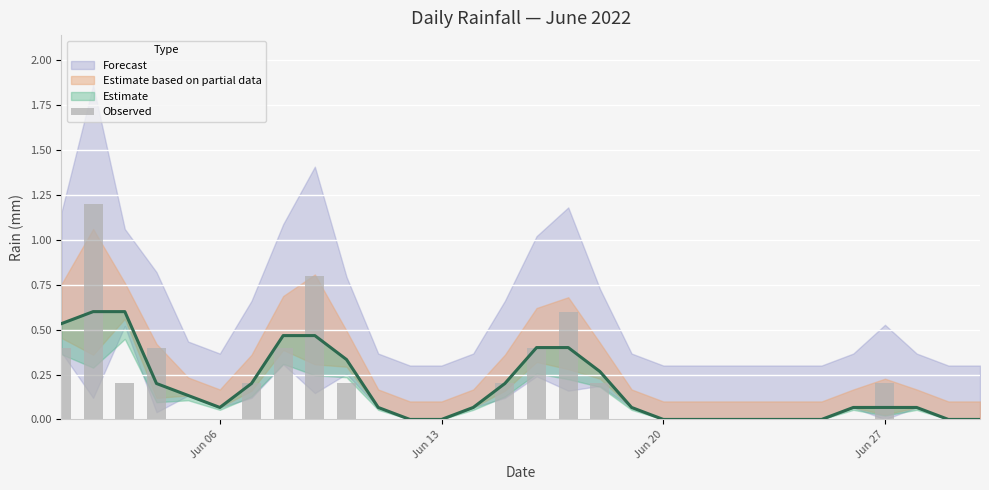

Reading left to right, list all the values displayed in this chart.

0.4	1.2	0.2	0.4	0.0	0.0	0.2	0.4	0.8	0.2	0.0	0.0	0.0	0.0	0.2	0.4	0.6	0.2	0.0	0.0	0.0	0.0	0.0	0.0	0.0	0.0	0.2	0.0	0.0	0.0